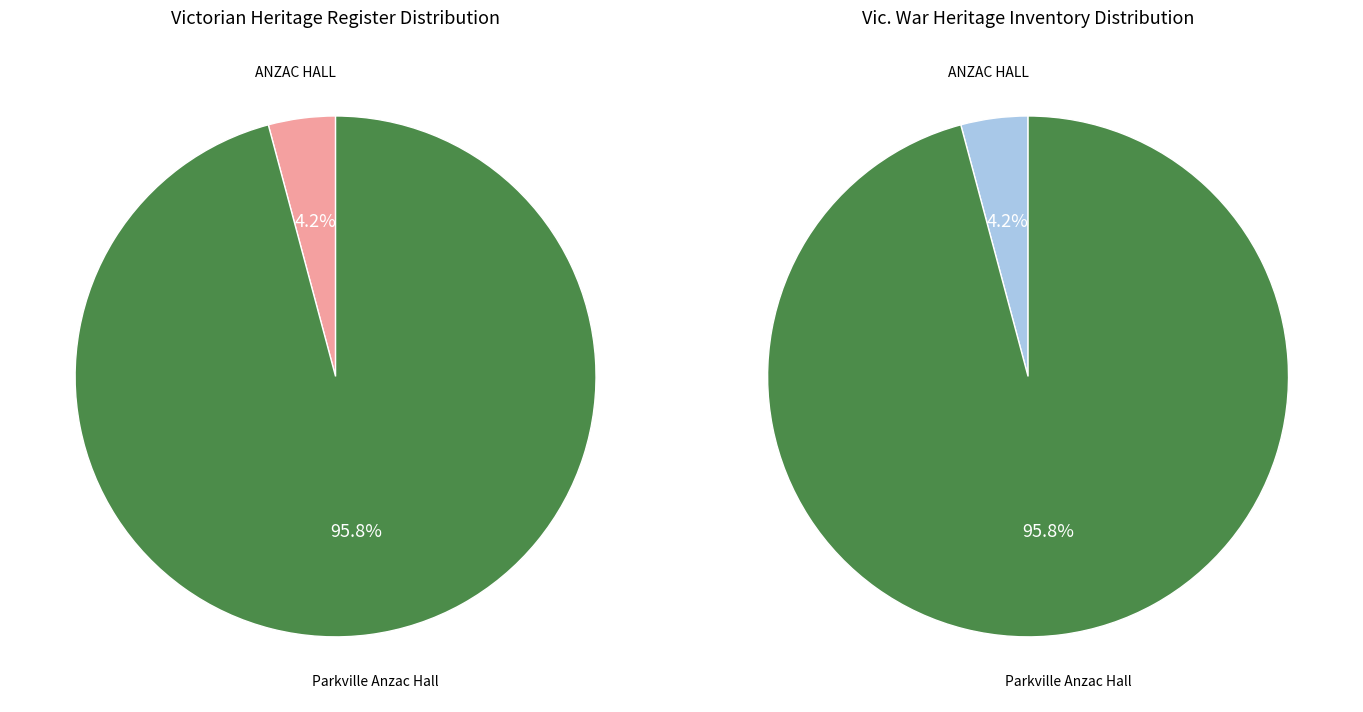

Which category has the smallest portion of the pie?

ANZAC HALL